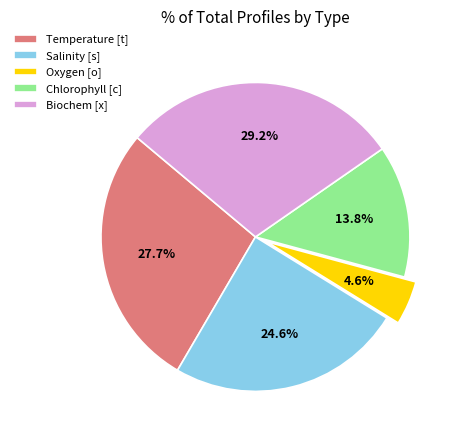

What percentage is the Temperature [t] slice, to the nearest percent?

28%